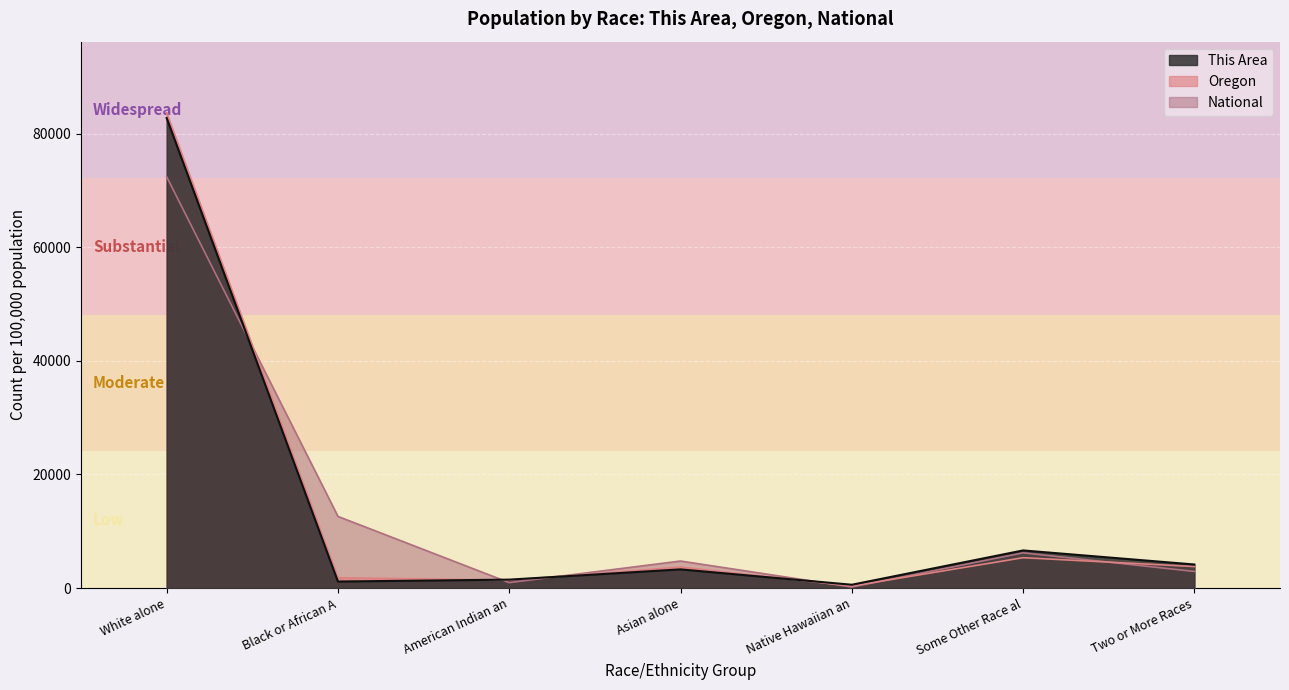

Reading left to right, transcribe all the data shown in this chart.

This Area: 82756.5	1143.3	1478.9	3283.0	576.9	6618.4	4143.1
Oregon: 83647.9	1806.4	1388.7	3687.3	349.9	5341.2	3778.5
National: 72407.0	12608.9	949.7	4752.9	174.9	6188.7	2918.0